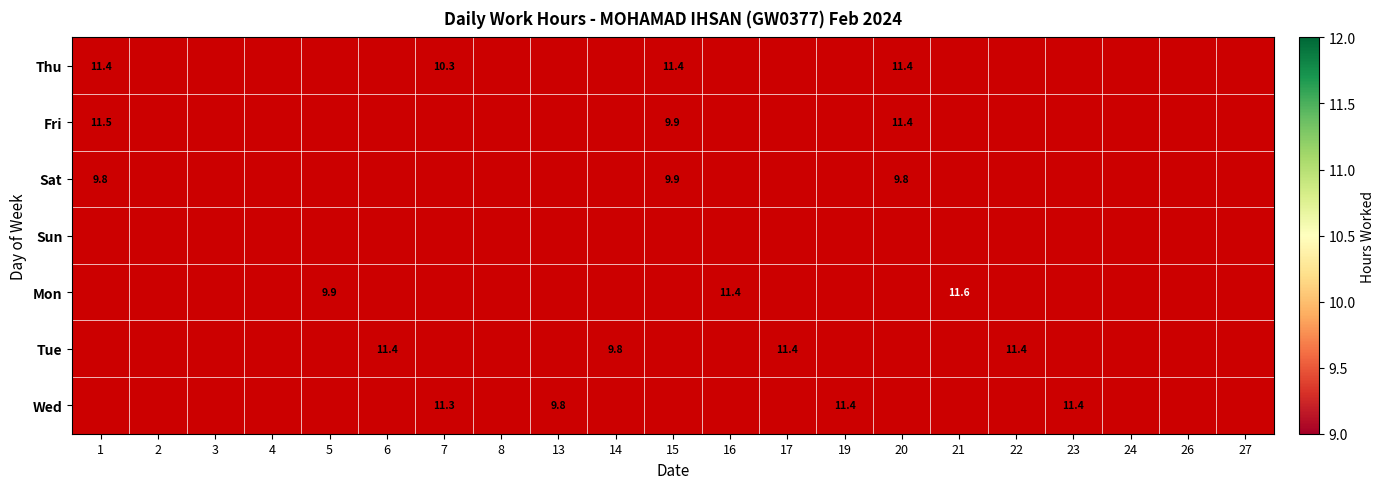

Rank the series by their average value, from lowest to highest.

Thu, Fri, Sat, Sun, Mon, Tue, Wed